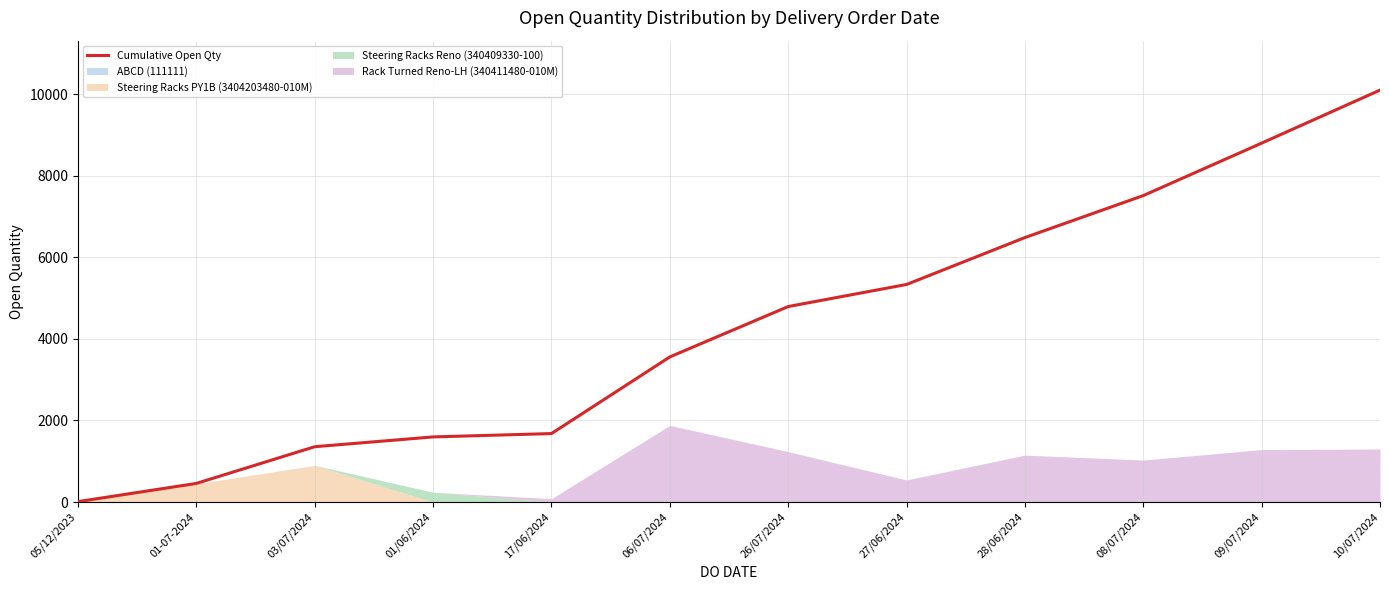

Which label corresponds to the smallest value in the chart?

05/12/2023